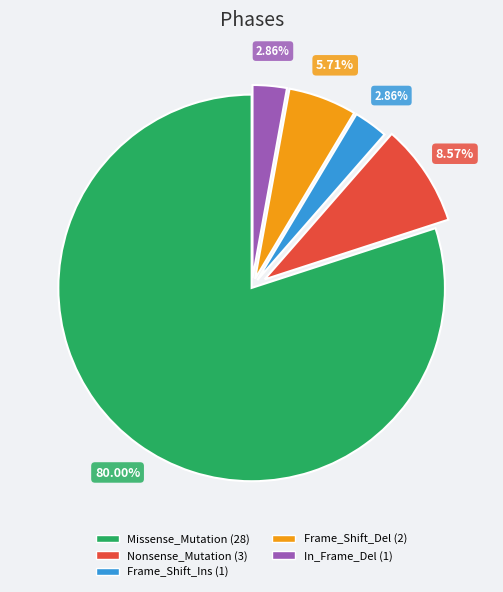

Does any single category account for the majority?

Yes